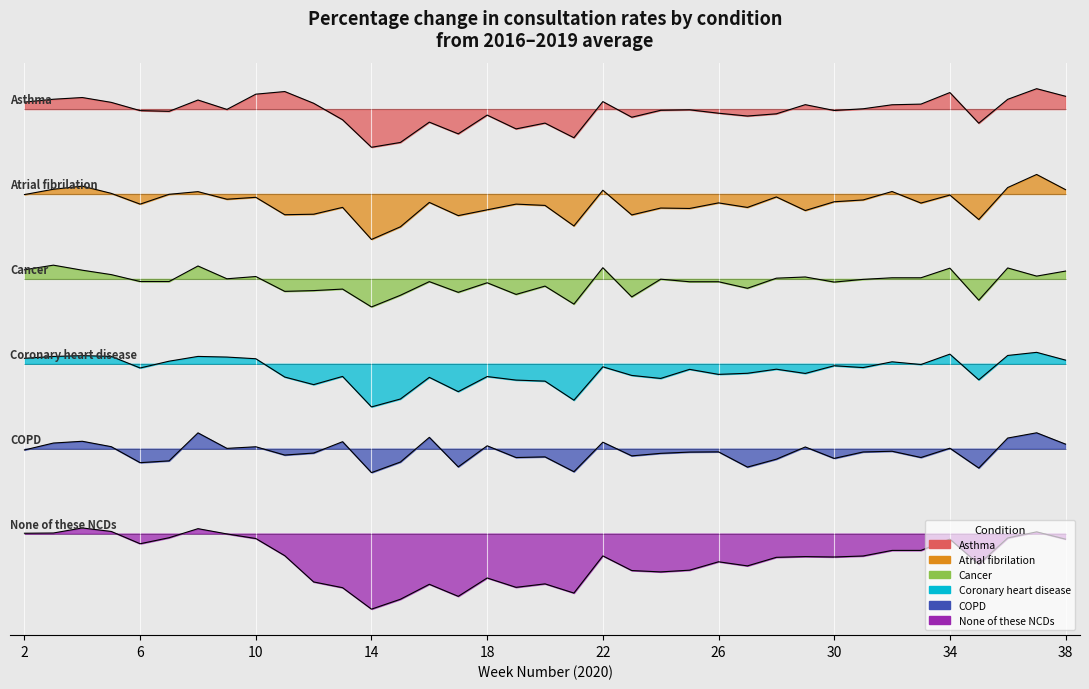

Rank the series by their maximum value, from highest to lowest.

Asthma, Atrial fibrilation, Cancer, Coronary heart disease, COPD, None of these NCDs